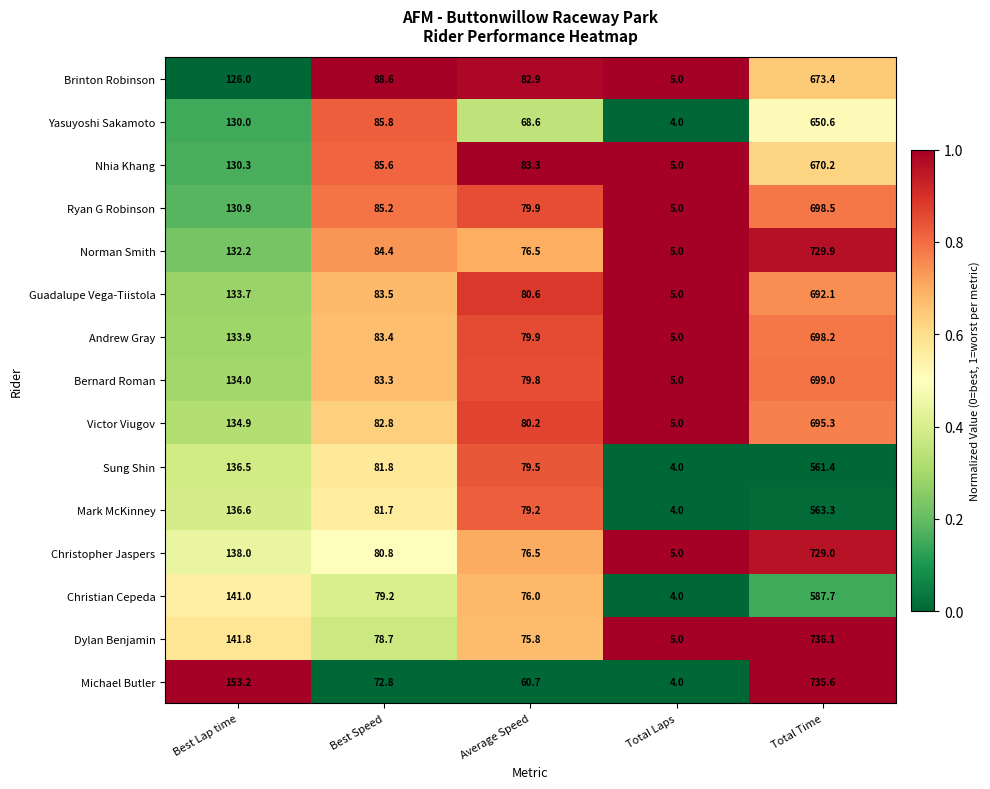

At which category does the chart reach its minimum across all series?

Total Laps